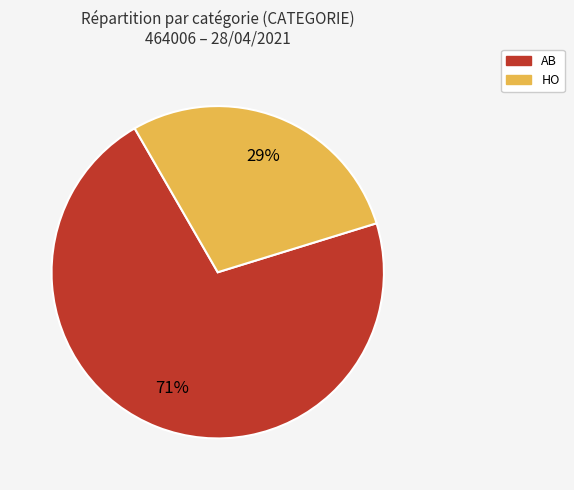

What percentage is the HO slice, to the nearest percent?

29%